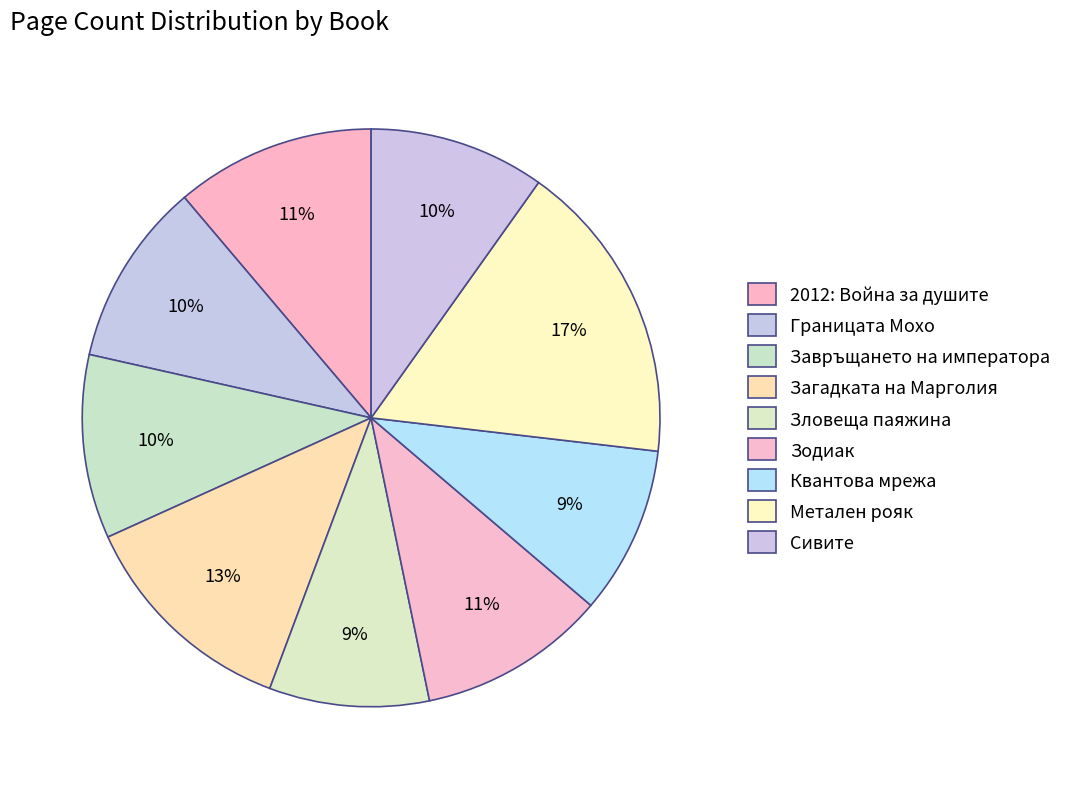

Is there any slice that represents more than half of the pie?

No